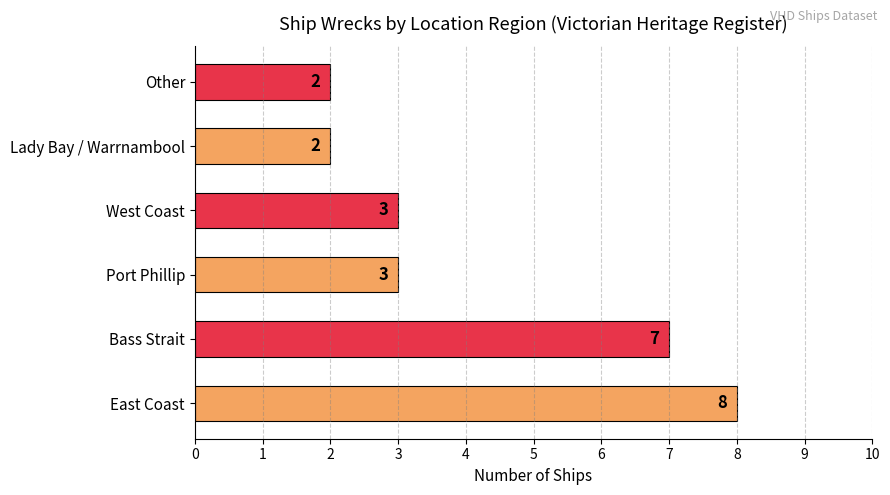

How many values are between 2 and 7?

5